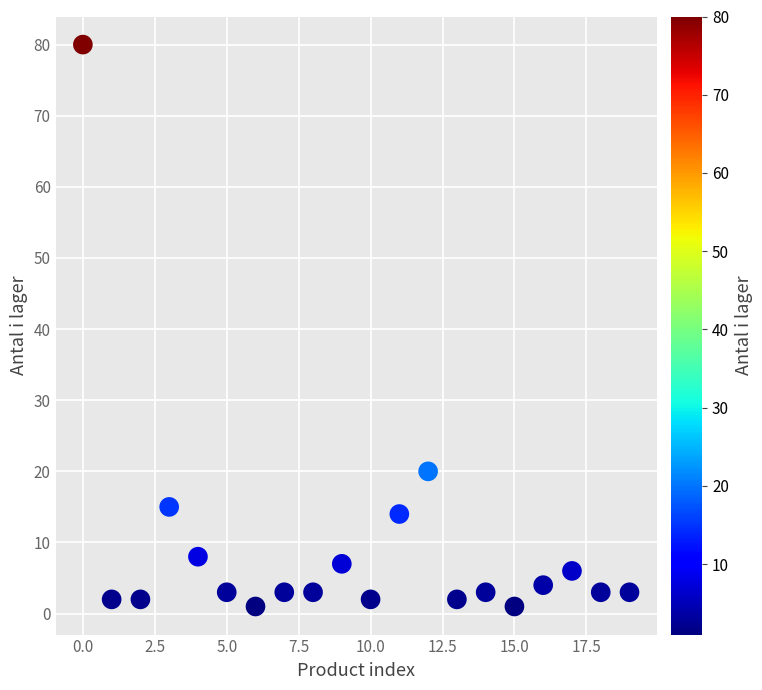

What Y value in the scatter plot is closest to 40?

20